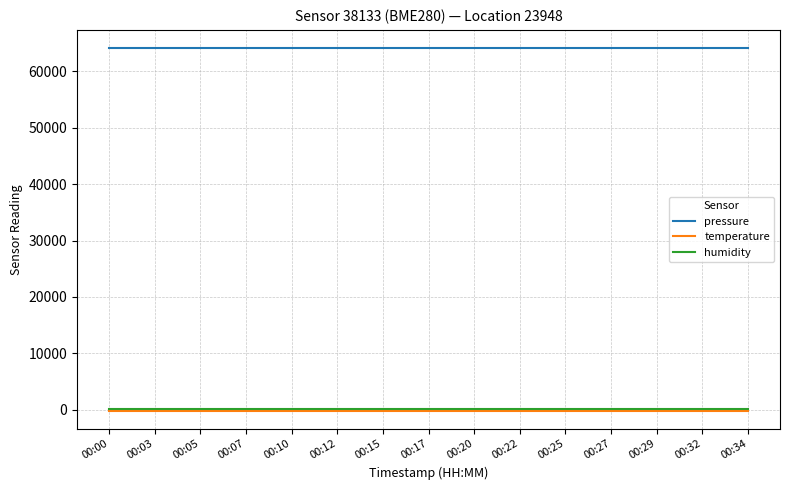

What is the difference between the highest and lowest values at 00:05?

64239.5